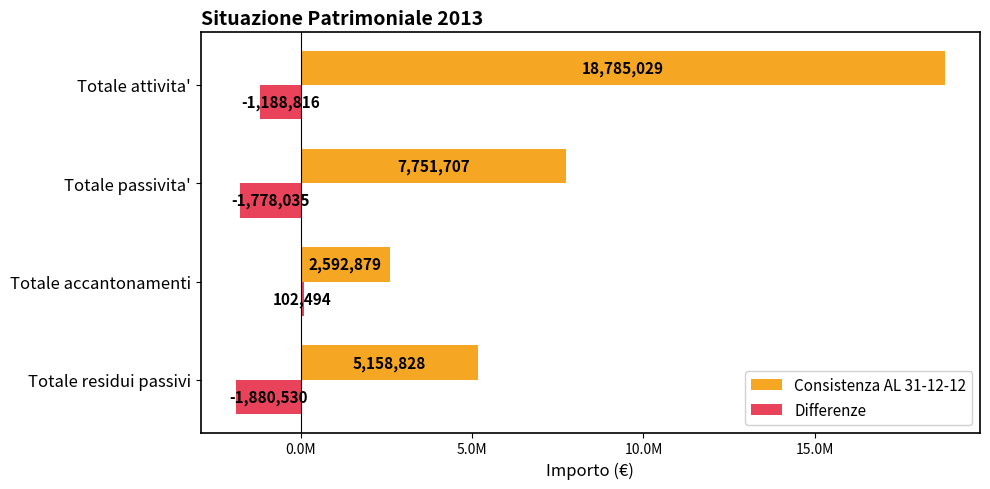

Rank the series by their average value, from lowest to highest.

Differenze, Consistenza AL 31-12-12